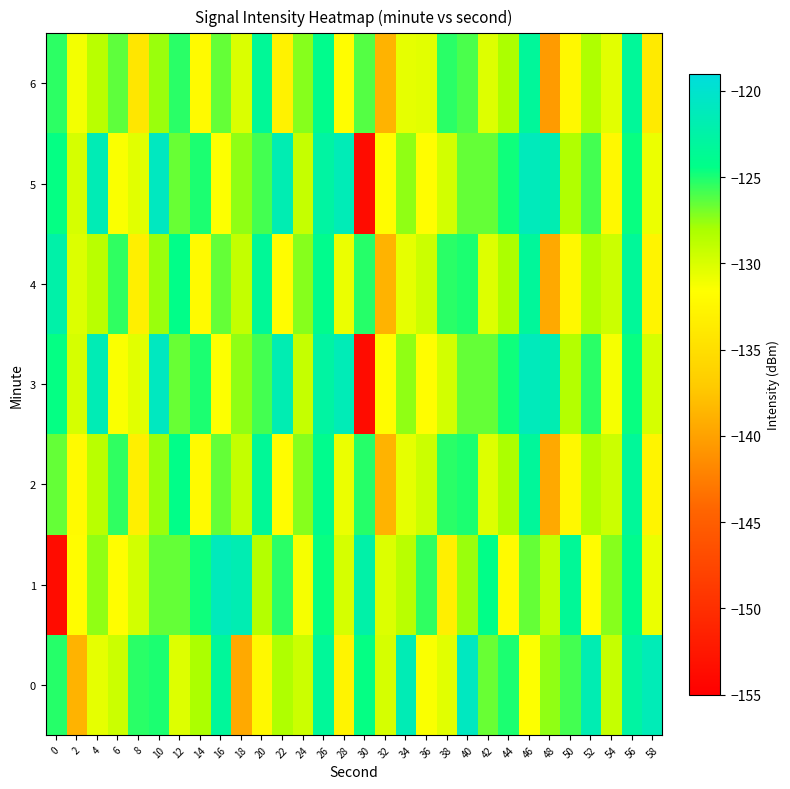

At which category is the sum across all series the highest?

26